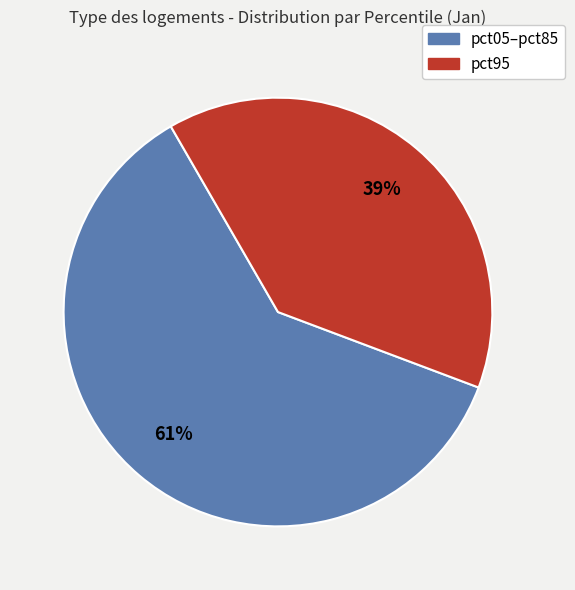

How many slices are in this pie chart?

2